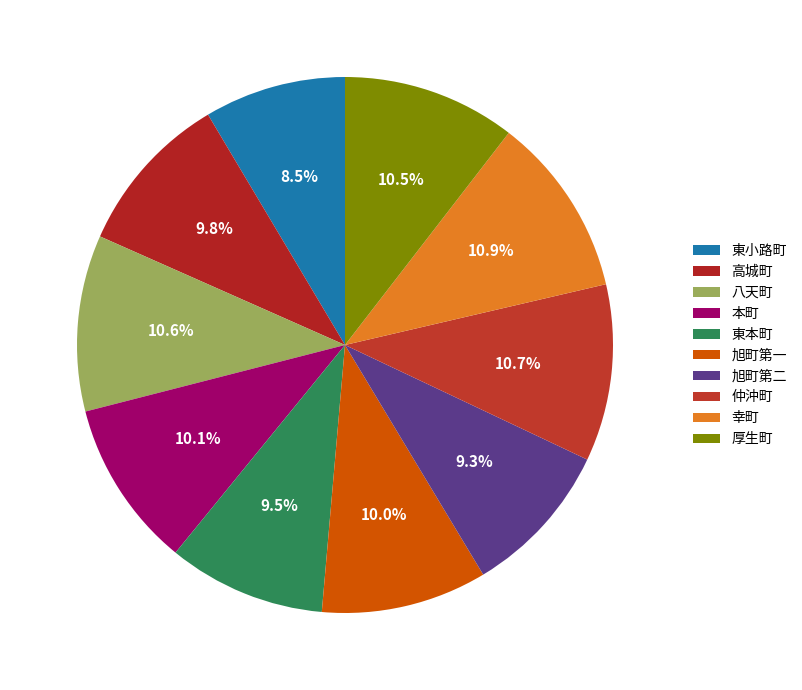

Is it true that 幸町 is 11% of the pie?

True